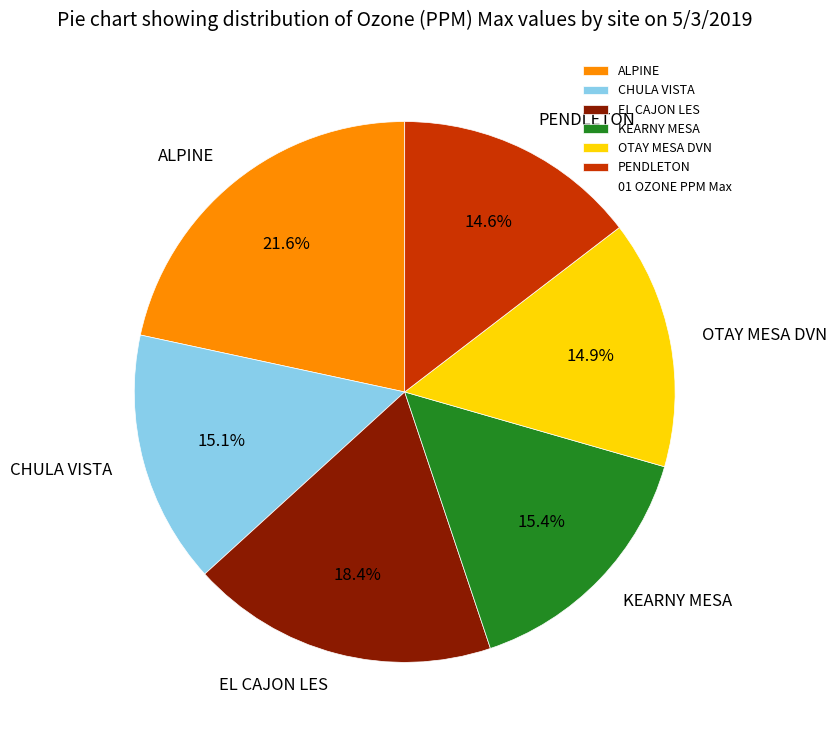

The EL CAJON LES slice represents 1% of the pie. True or false?

False